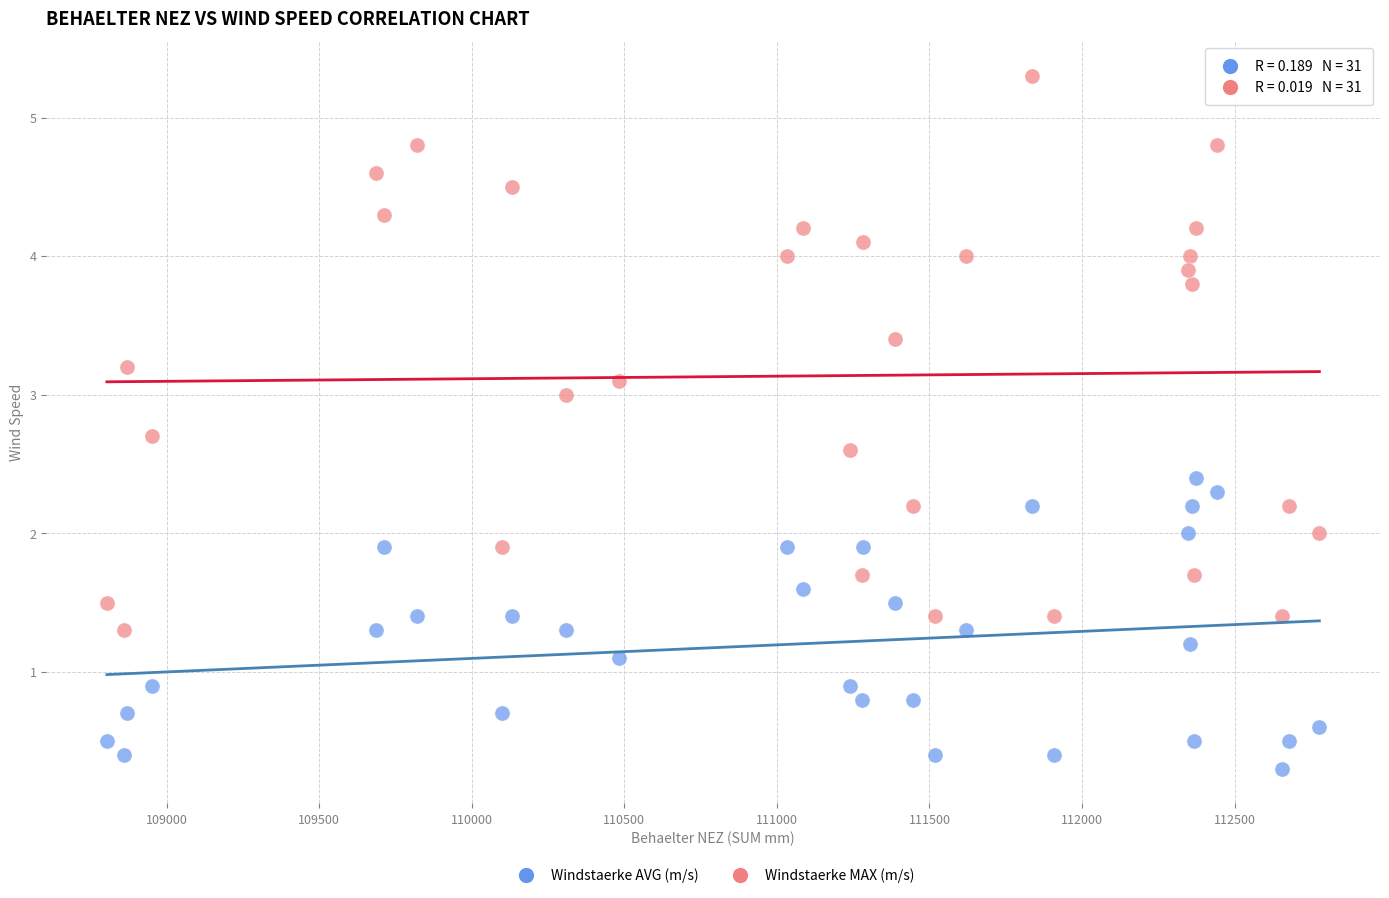

Across all data points, what is the range of Y values (max minus min)?

5.0